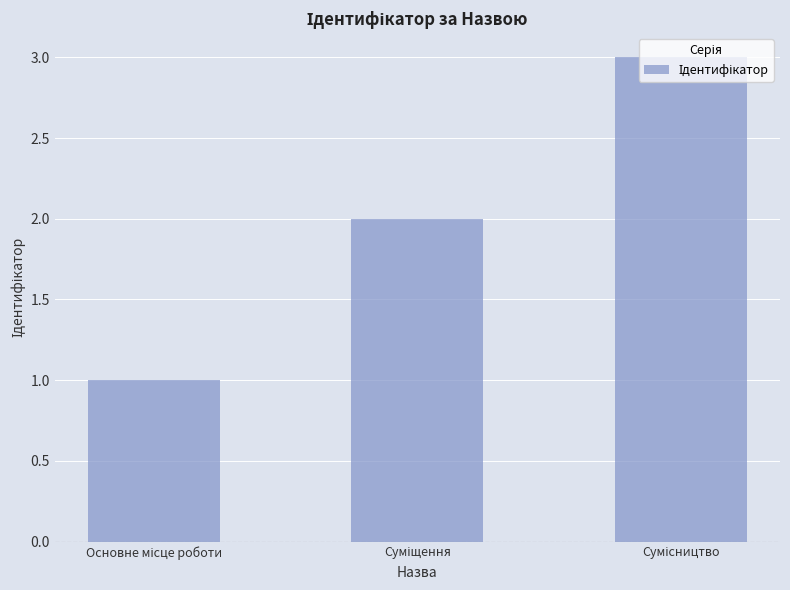

What is the greatest value displayed?

3